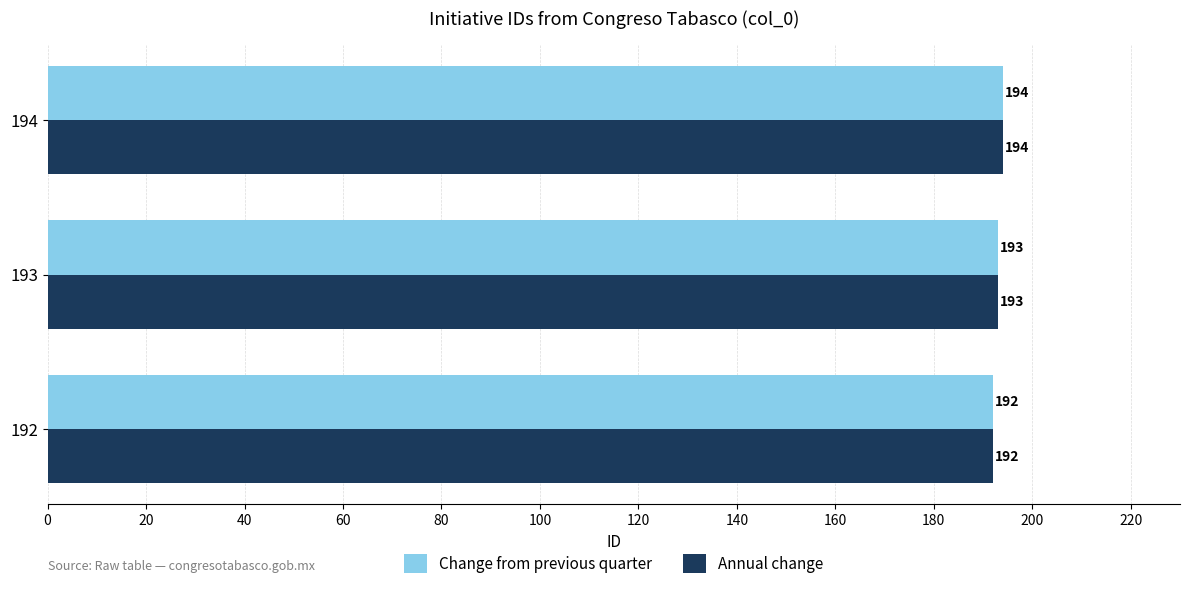

What is the highest value of the Annual change series?

194